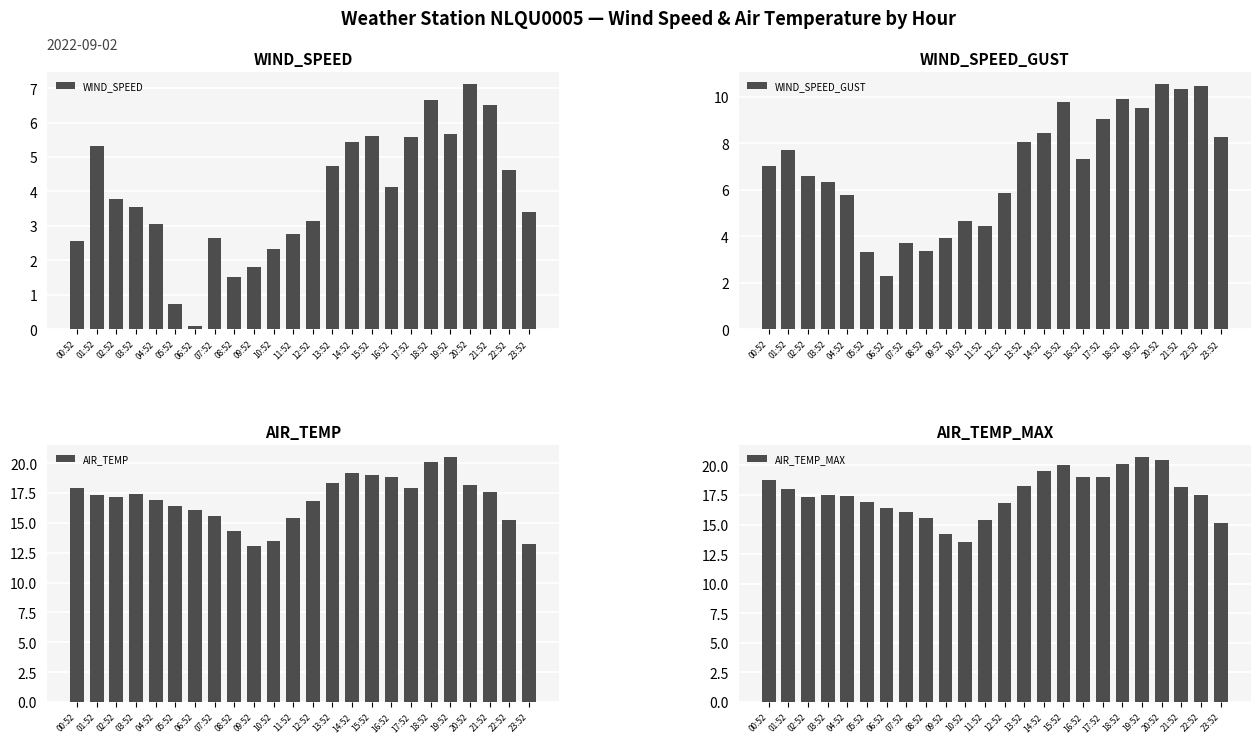

Does the chart contain stacked bars?

No